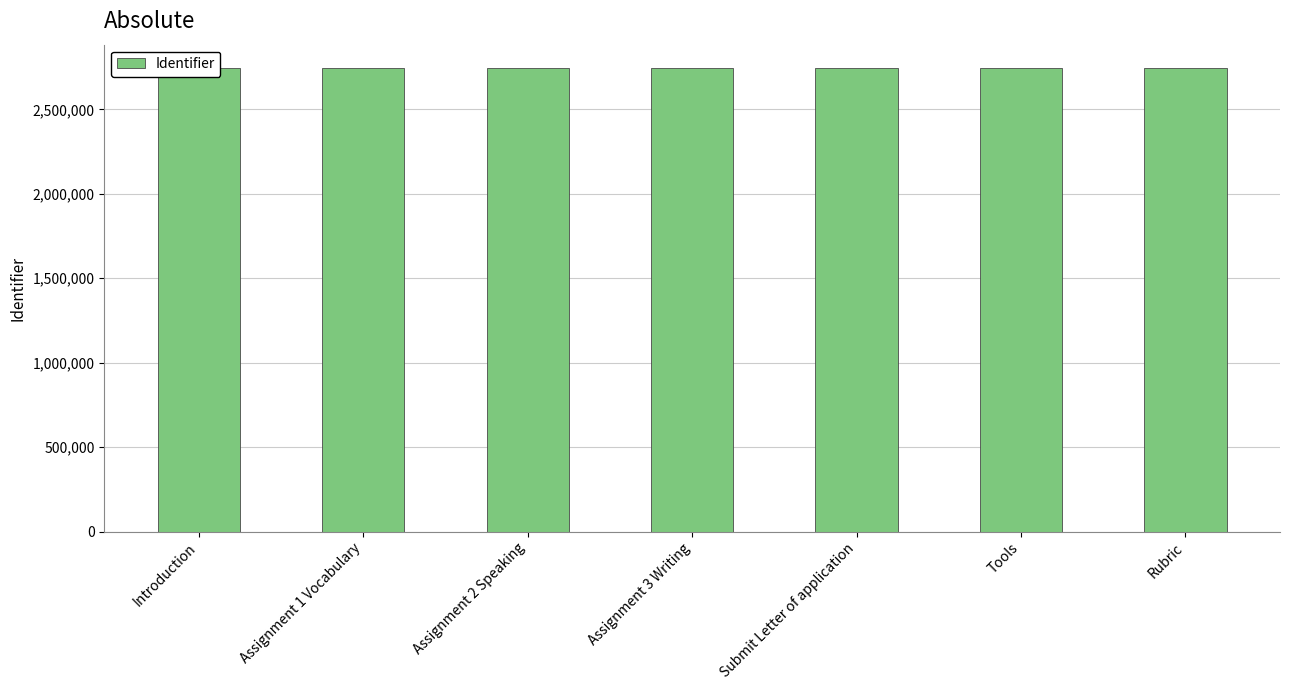

How many bars are there in total?

7